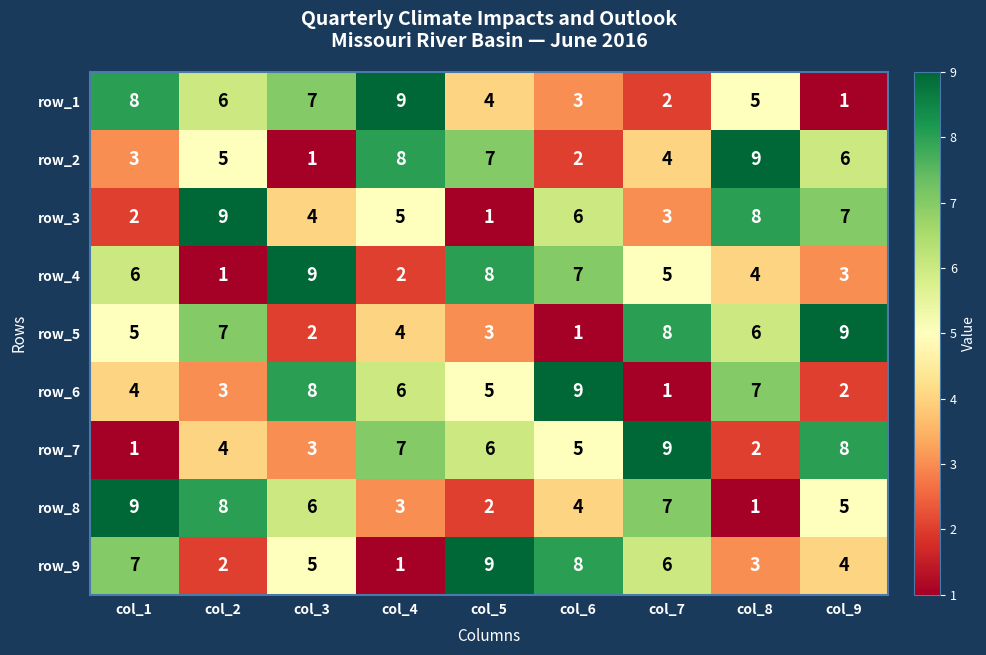

What is the highest value of the row_8 series?

9